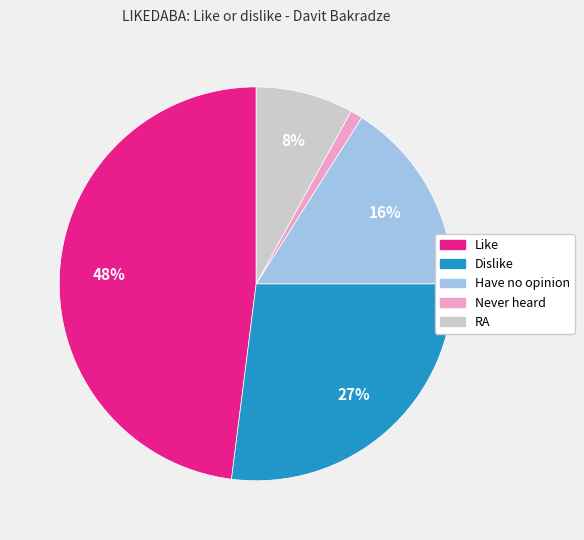

How many segments does this pie chart have?

5